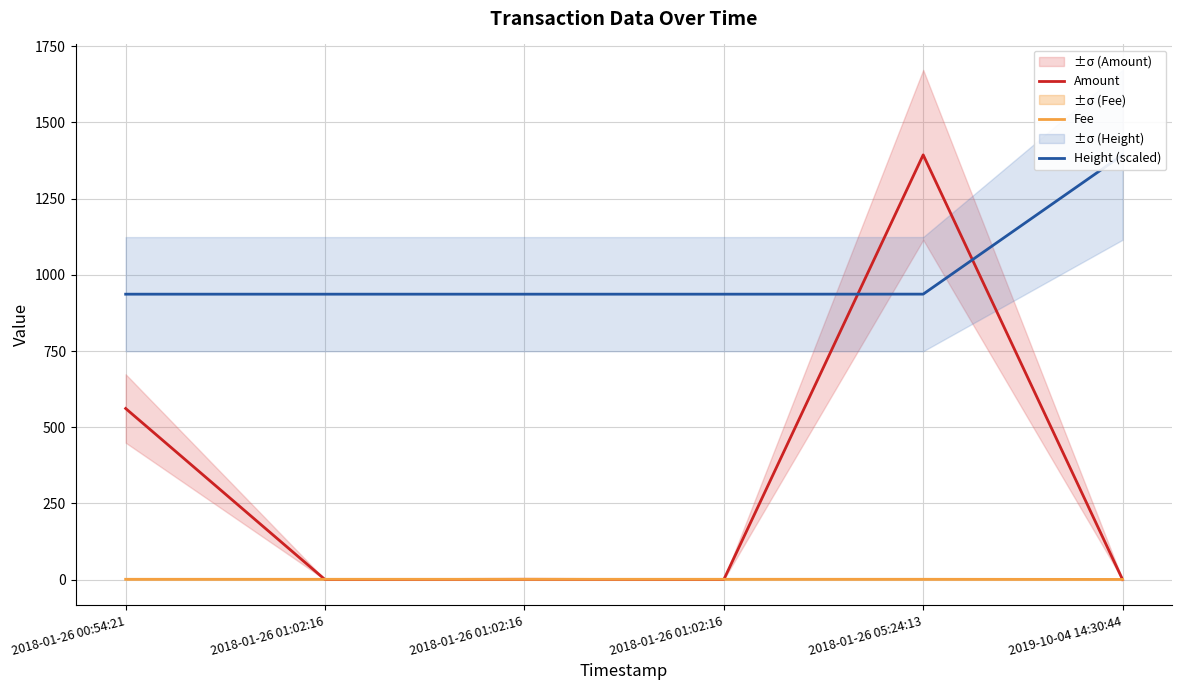

At how many categories does at least one series exceed 358?

6